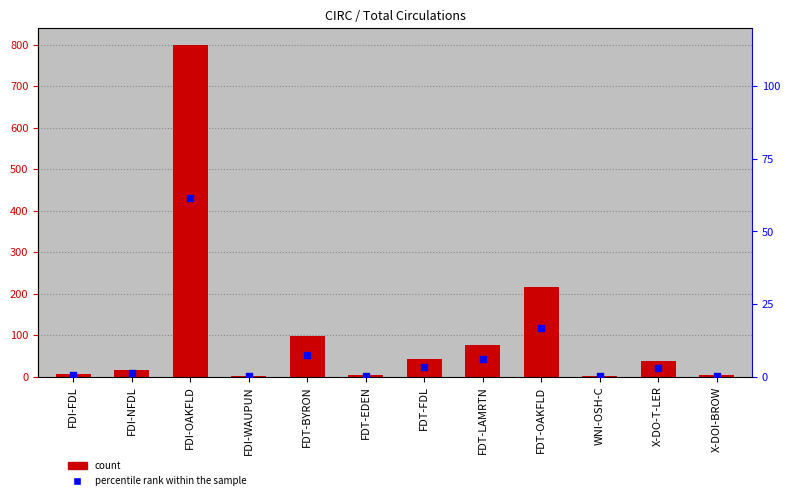

At which category is the sum across all series the highest?

FDI-OAKFLD